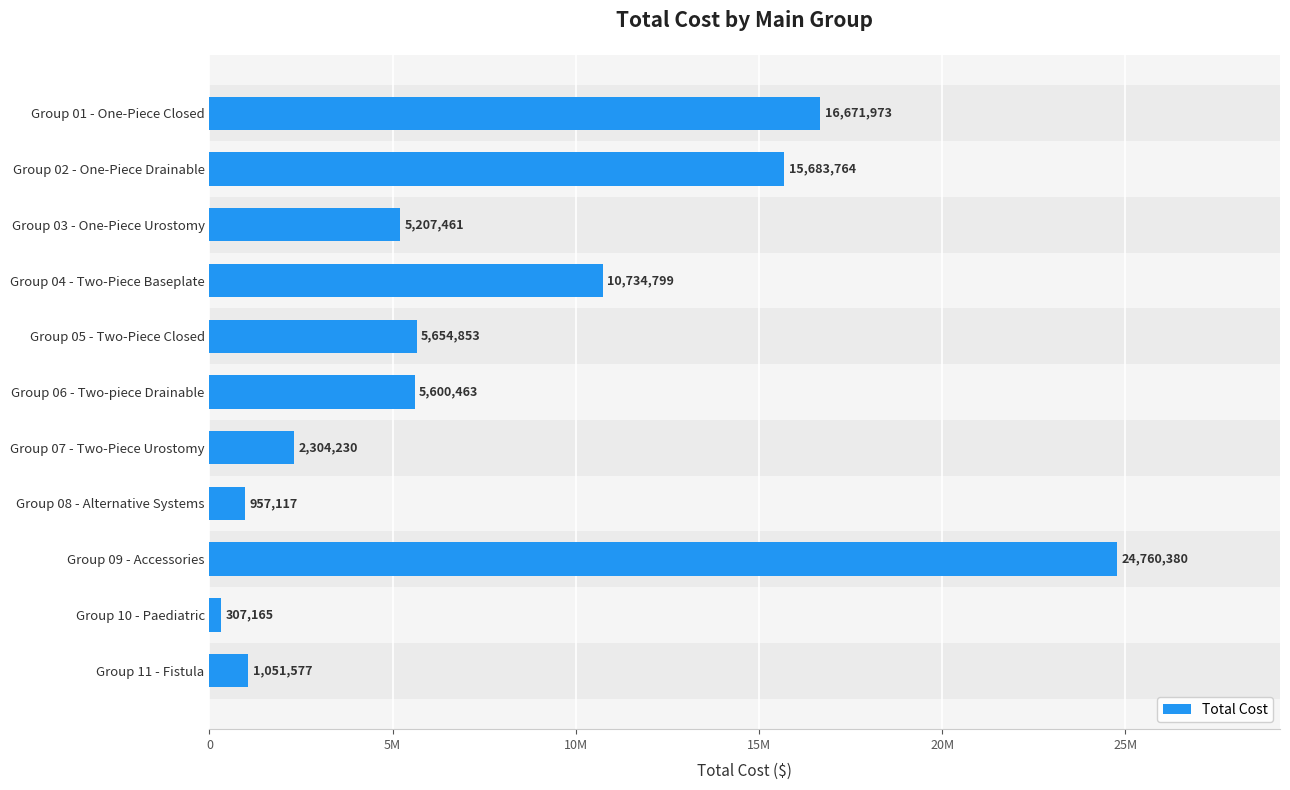

Which has a higher value, Group 06 - Two-piece Drainable or Group 09 - Accessories?

Group 09 - Accessories